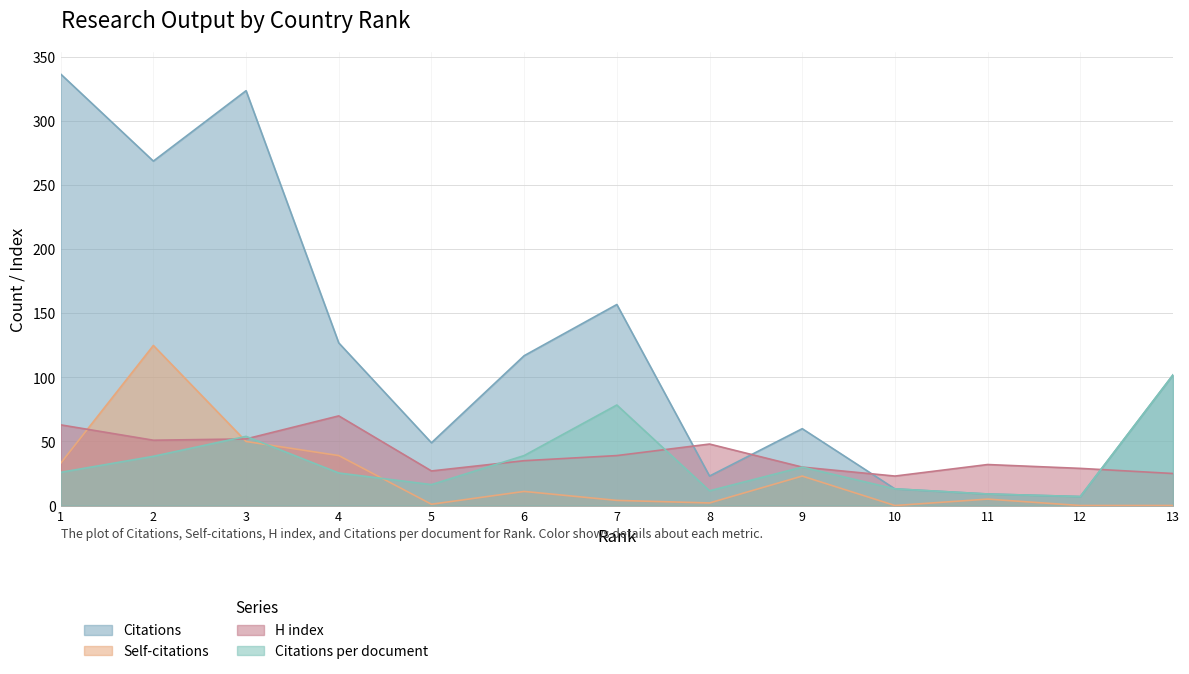

How many data points in H index are above 35?

6